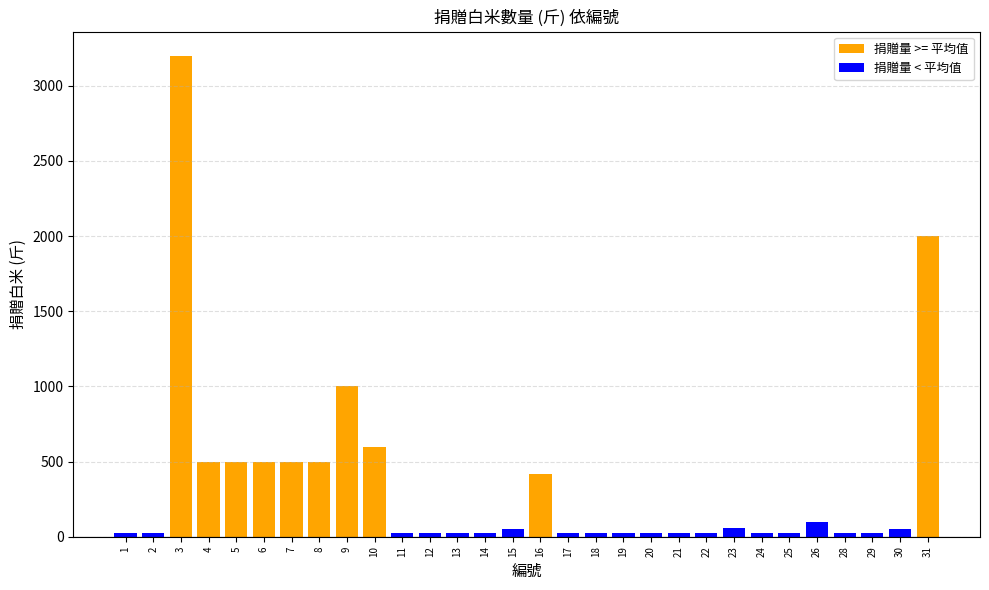

What is the average value of the 捐贈量 >= 平均值 series?

324